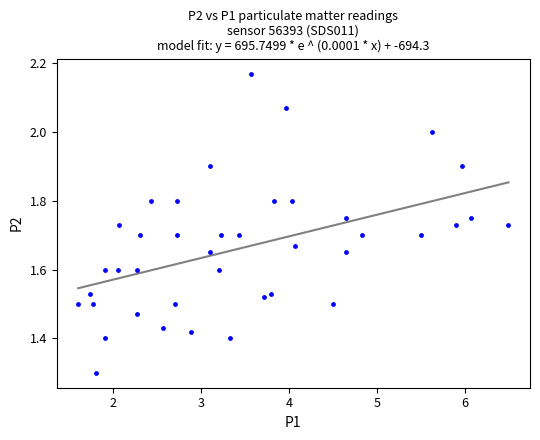

What Y value in the scatter plot is closest to 1?

1.3